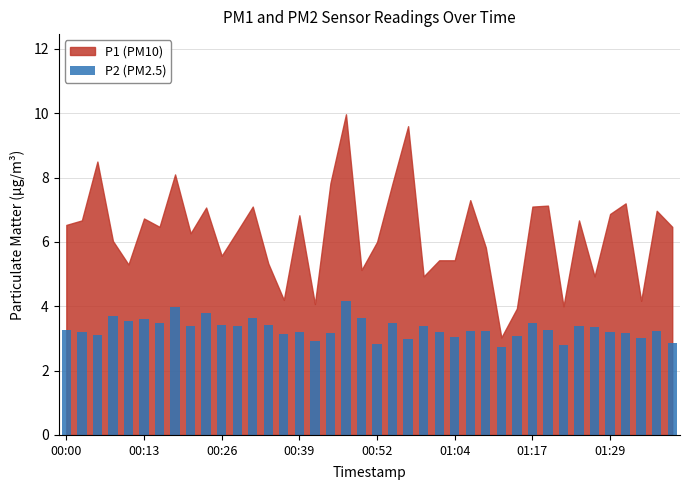

What is the maximum value shown in the chart?

4.2